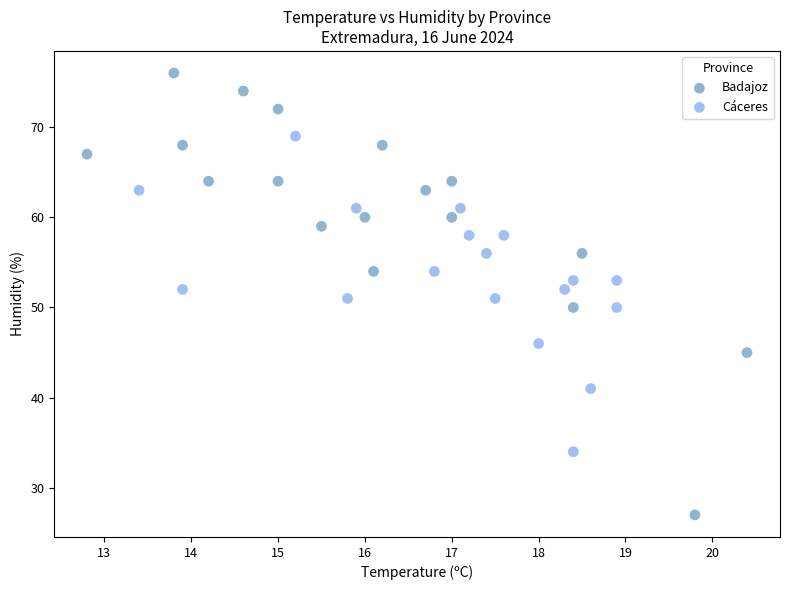

Which series contains the highest Y value?

Badajoz